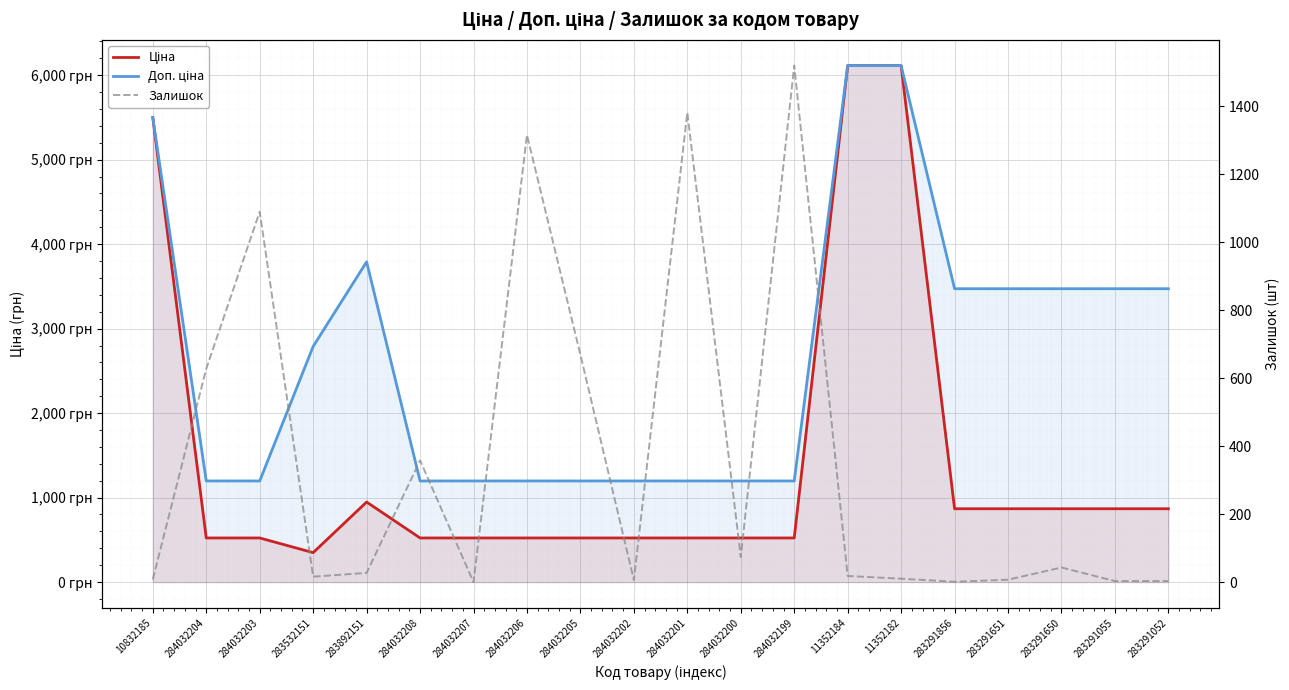

What is the sum of the Ціна values at 283291856 and 283291055?

1736.1